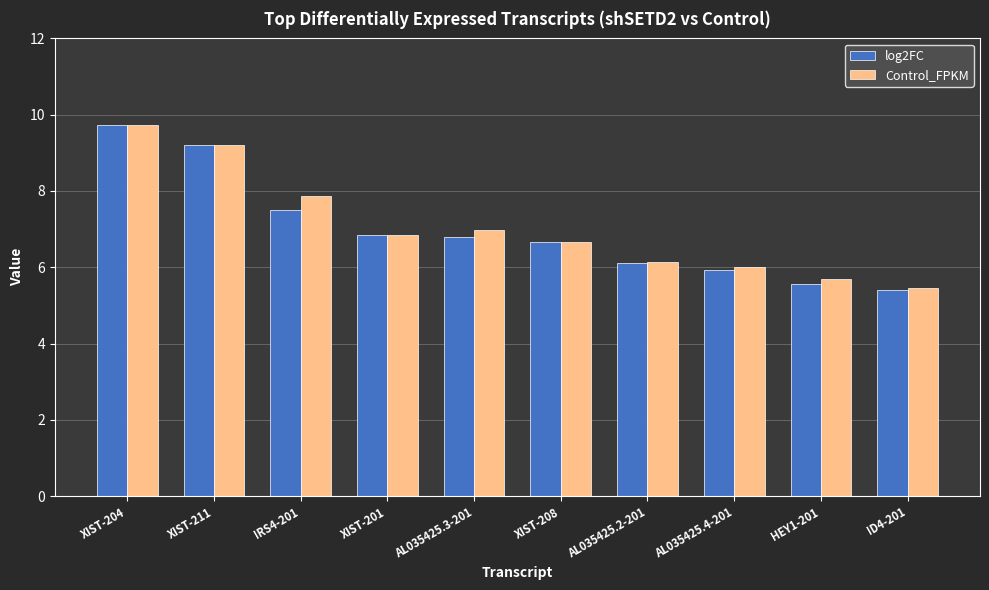

What is the sum of the log2FC values at AL035425.4-201 and AL035425.2-201?

12.0